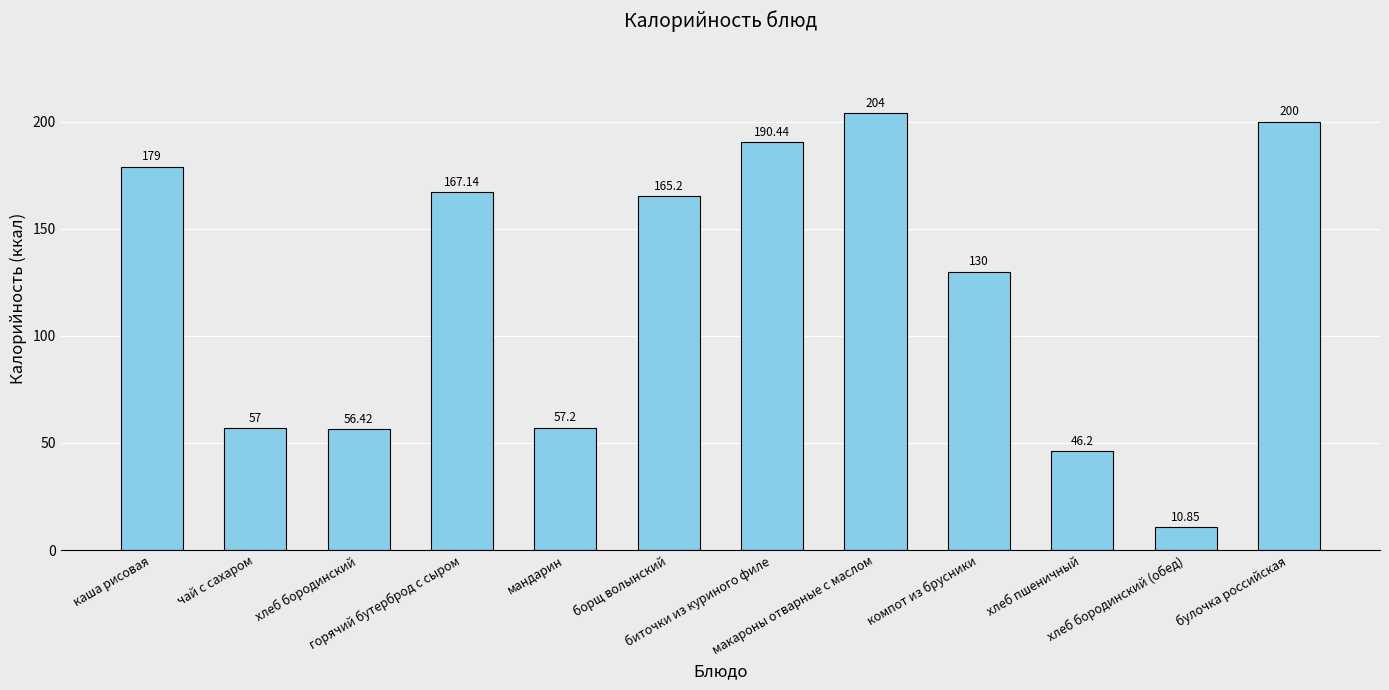

Reading left to right, extract all data points from this chart.

каша рисовая=179.0	чай с сахаром=57.0	хлеб бородинский=56.4	горячий бутерброд с сыром=167.1	мандарин=57.2	борщ волынский=165.2	биточки из куриного филе=190.4	макароны отварные с маслом=204.0	компот из брусники=130.0	хлеб пшеничный=46.2	хлеб бородинский (обед)=10.8	булочка российская=200.0